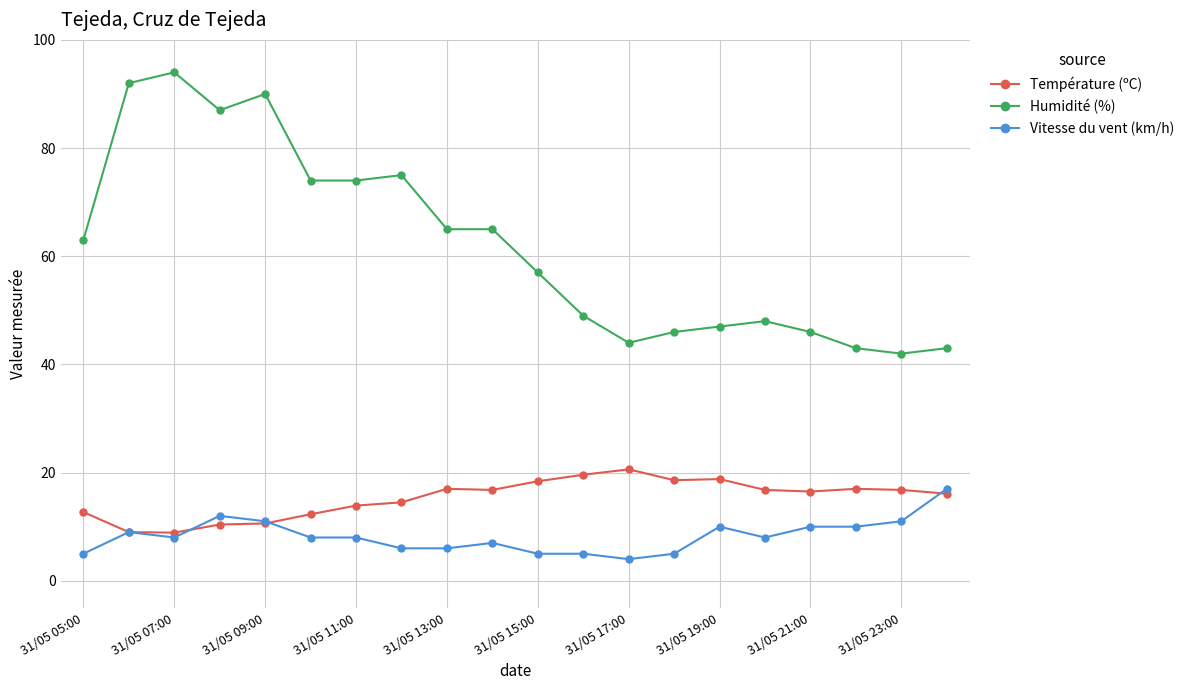

Which series has the largest range (max minus min)?

Humidité (%)